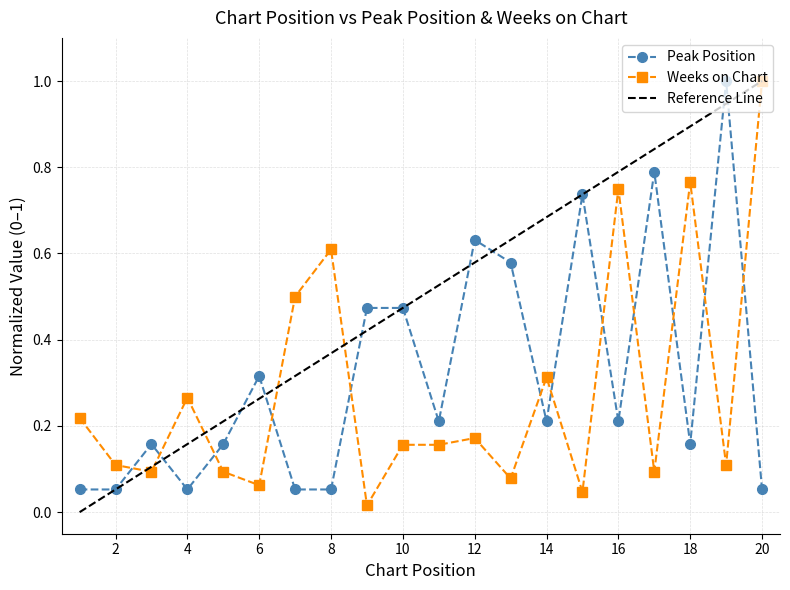

Which category has the highest value in the Peak Position series?

19